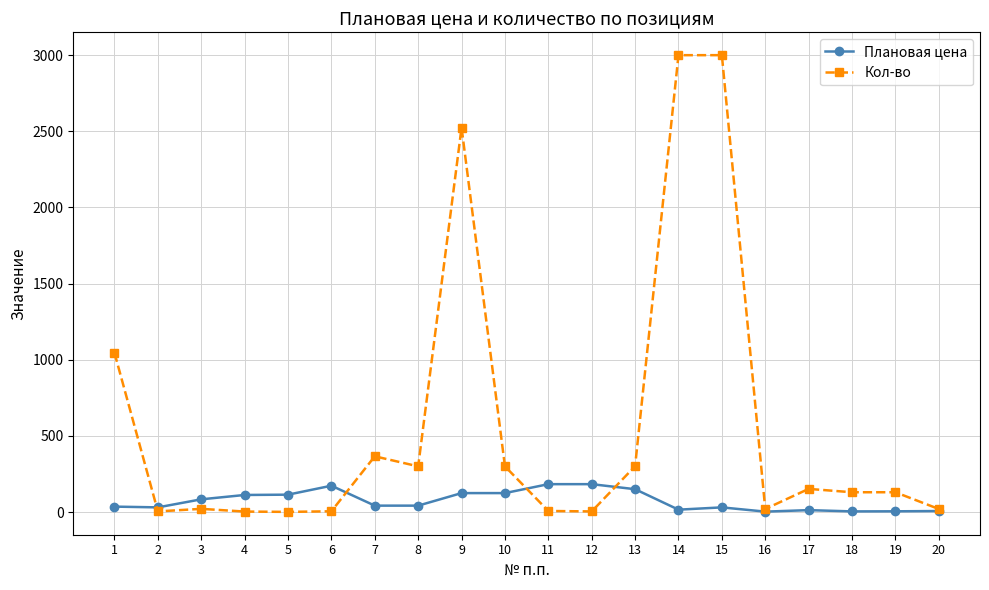

What is the value of the Кол-во point at the 2nd from the left?

4.0